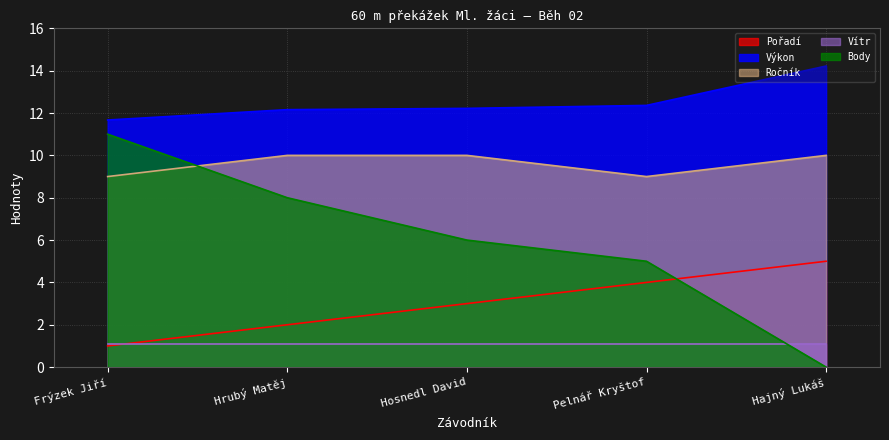

List the series in order of their overall mean, highest first.

Výkon, Ročník, Body, Pořadí, Vítr